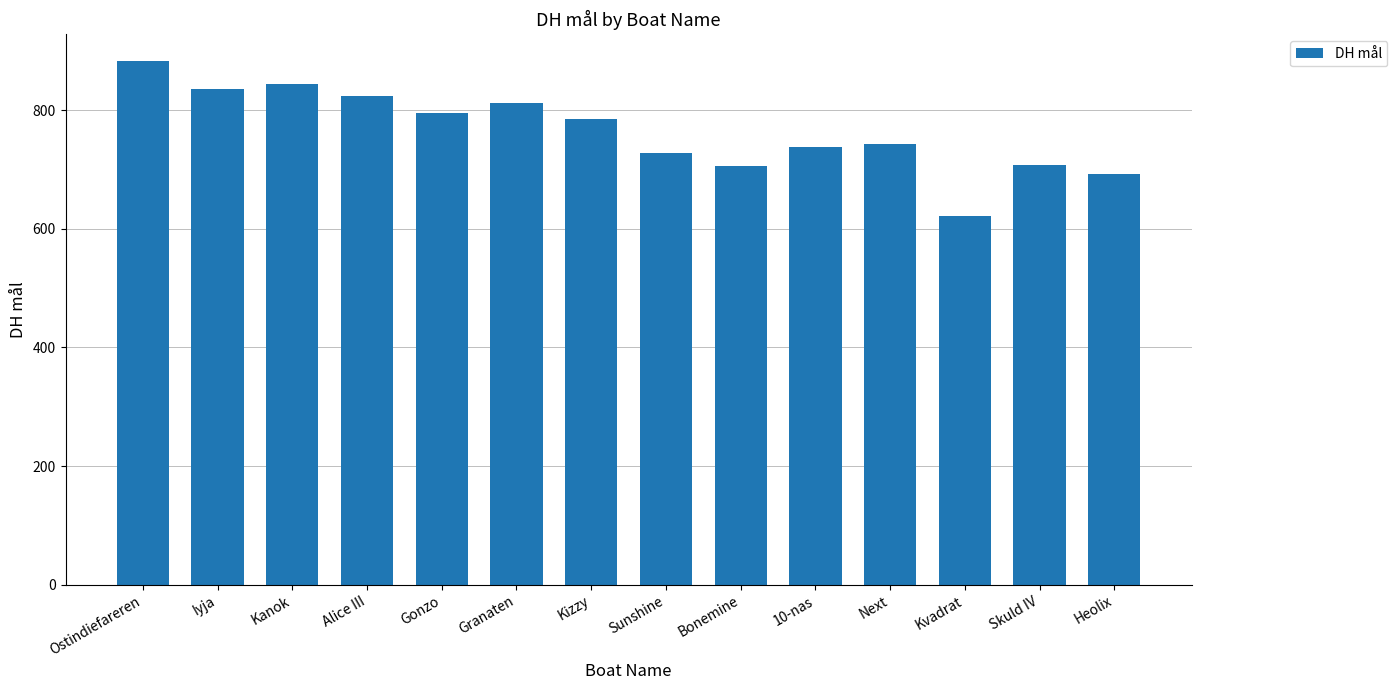

True or false: the data shows 1268.0 at Alice III.

False